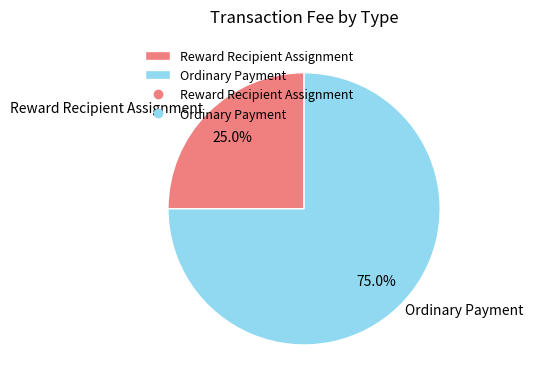

Is Ordinary Payment the majority of the pie?

Yes